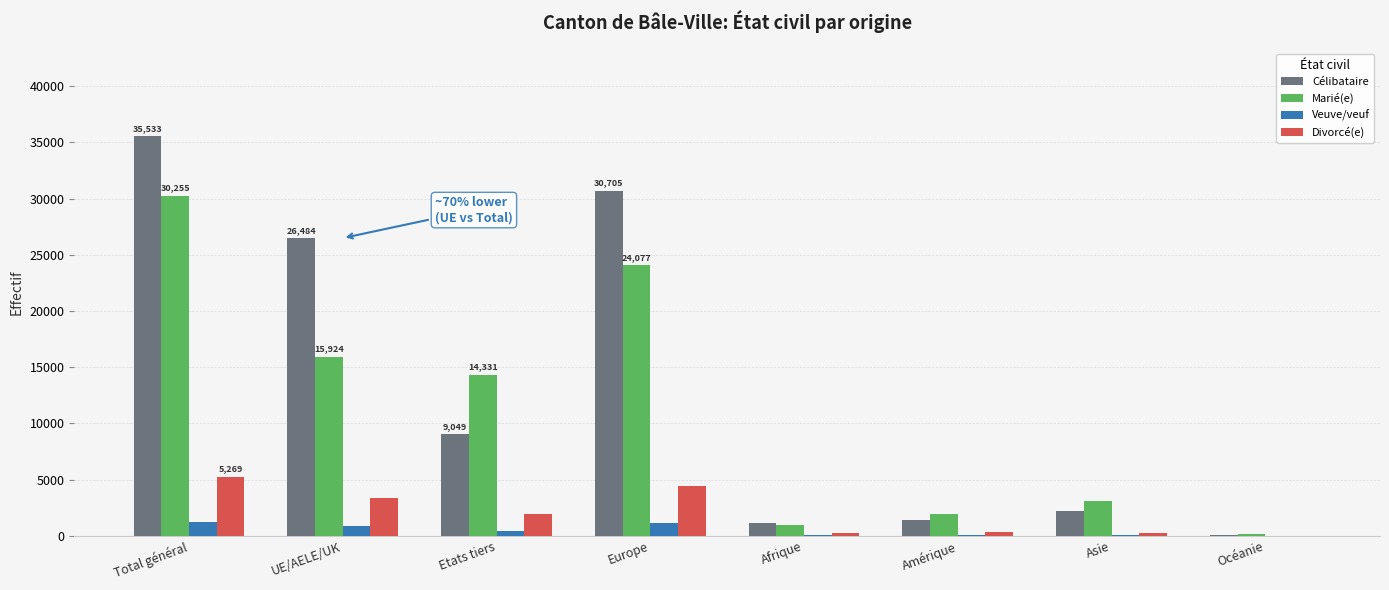

True or false: Divorcé(e) has a value of 6993 at Total général.

False